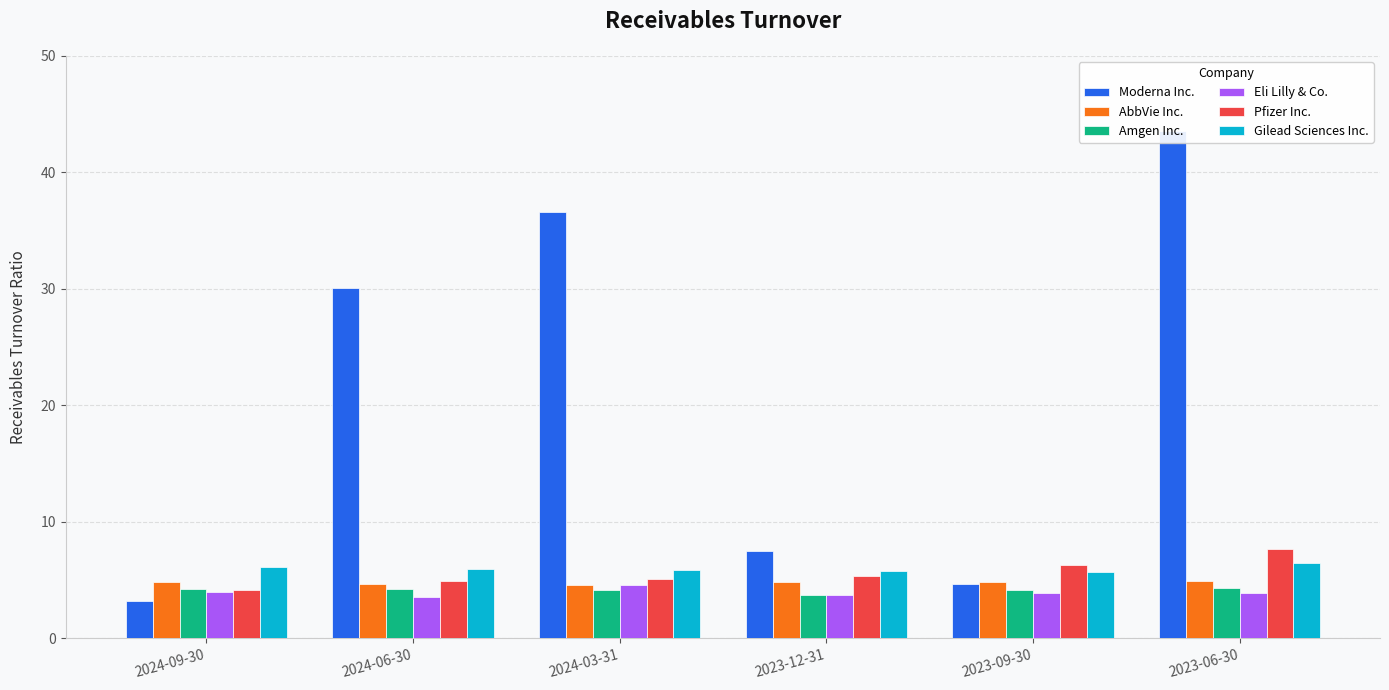

Count the number of data series in this chart.

6